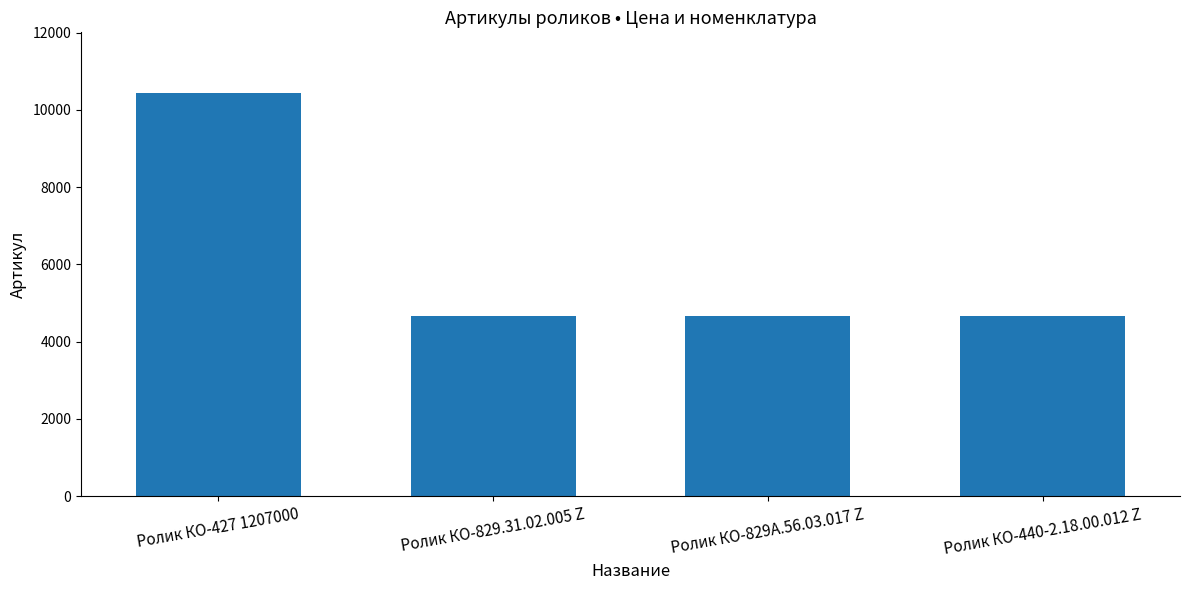

How many distinct data groups are displayed?

1